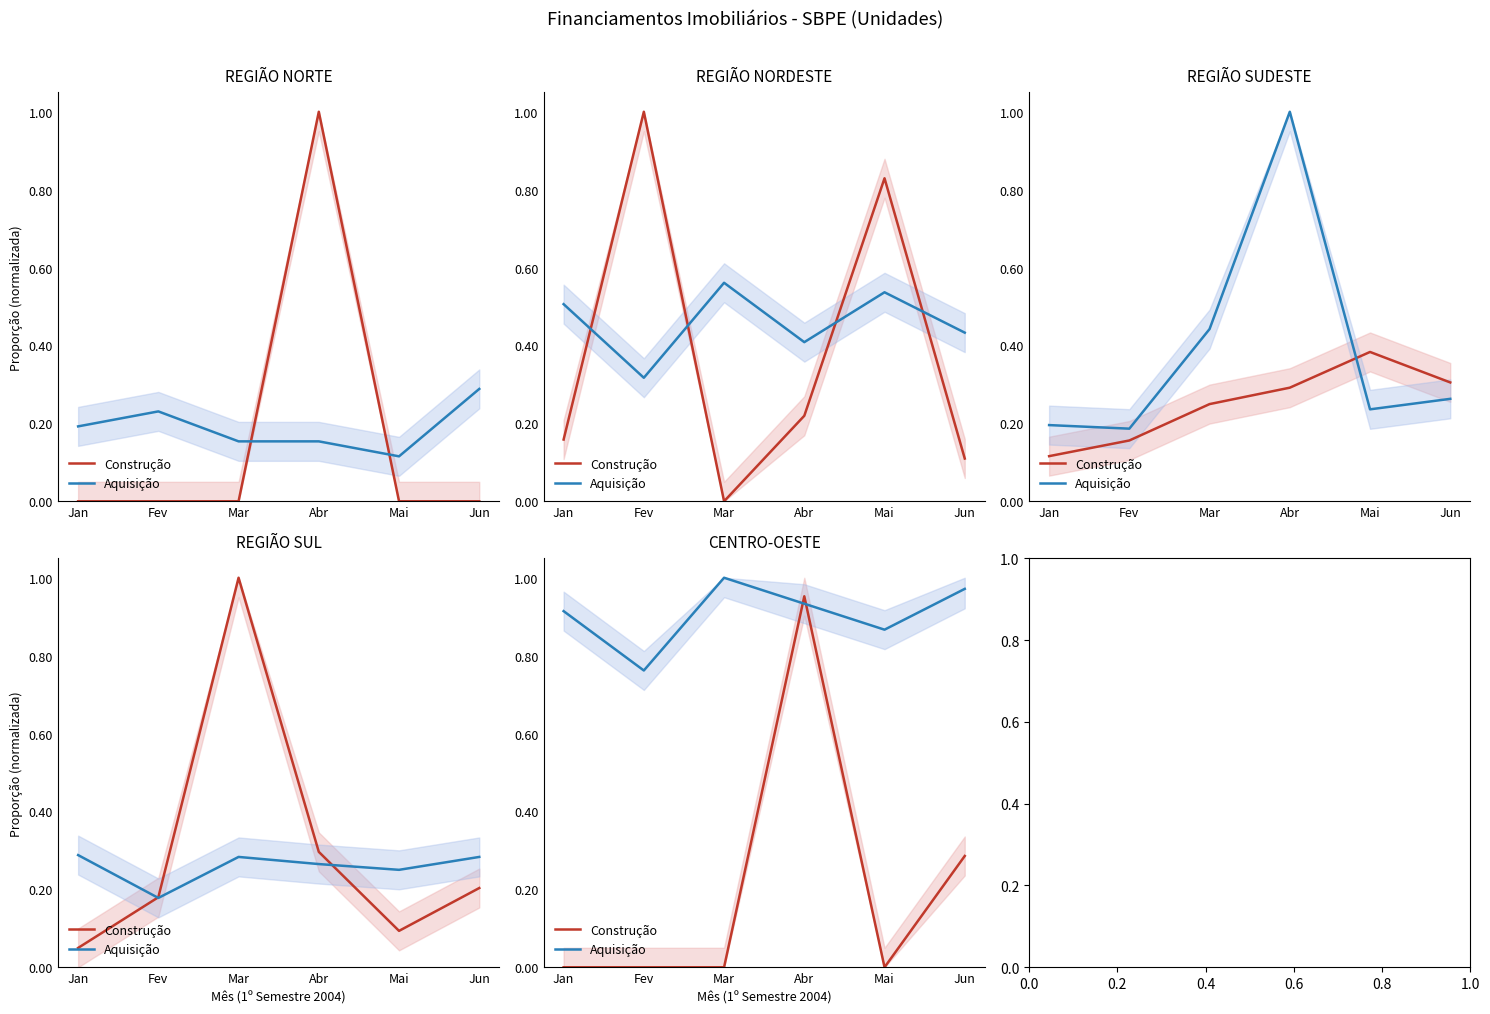

How many times do Construção and Aquisição cross each other?

2